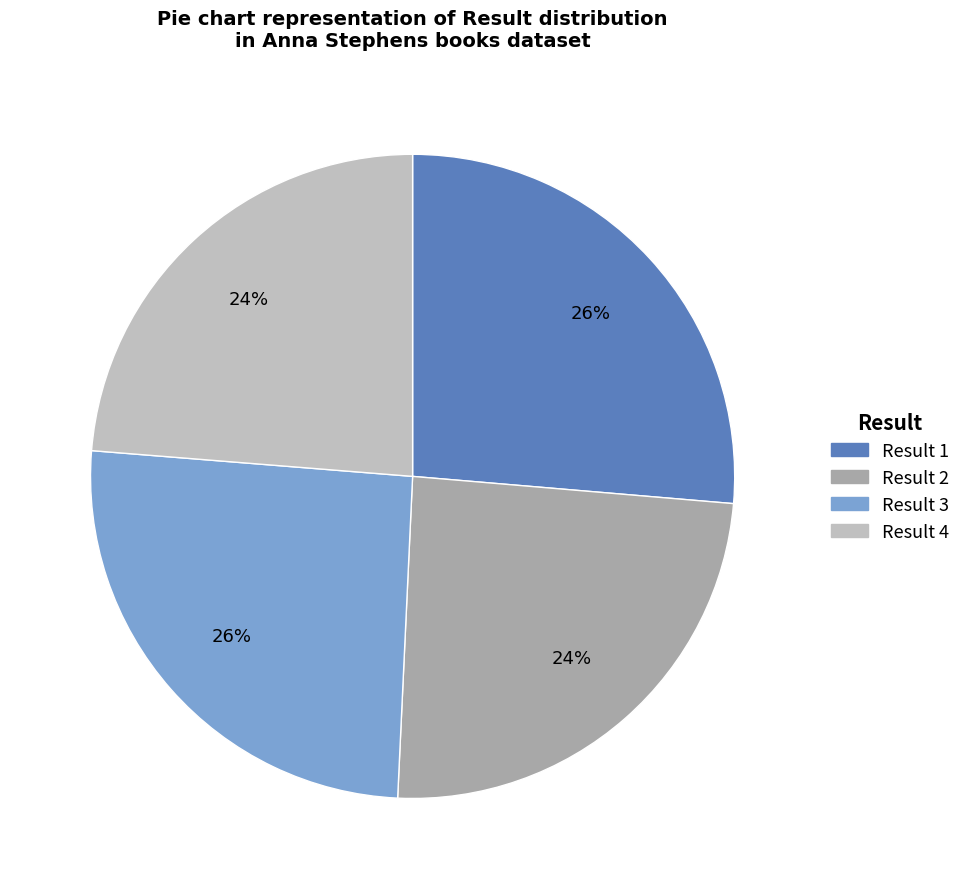

Is there a majority slice in this chart?

No